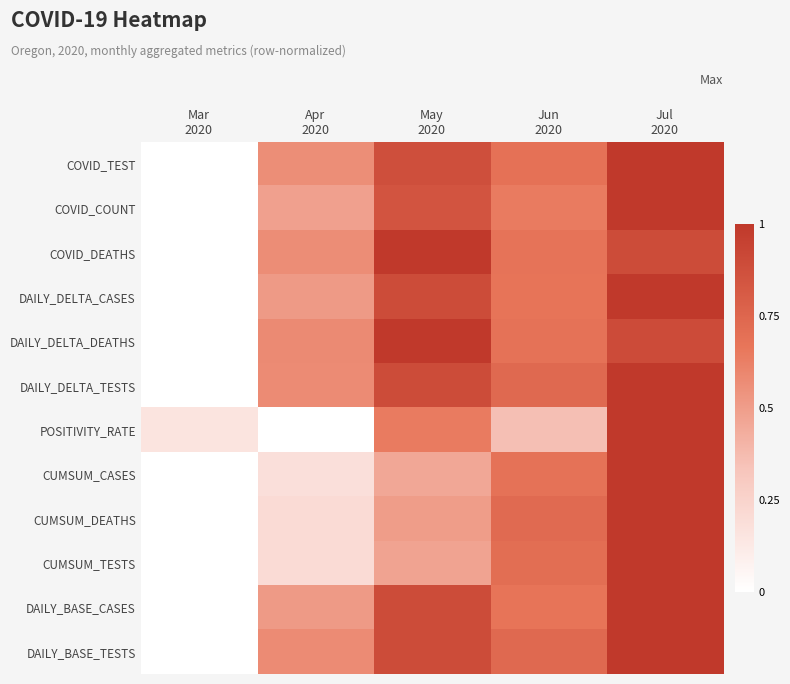

At how many categories does at least one series exceed 0?

5